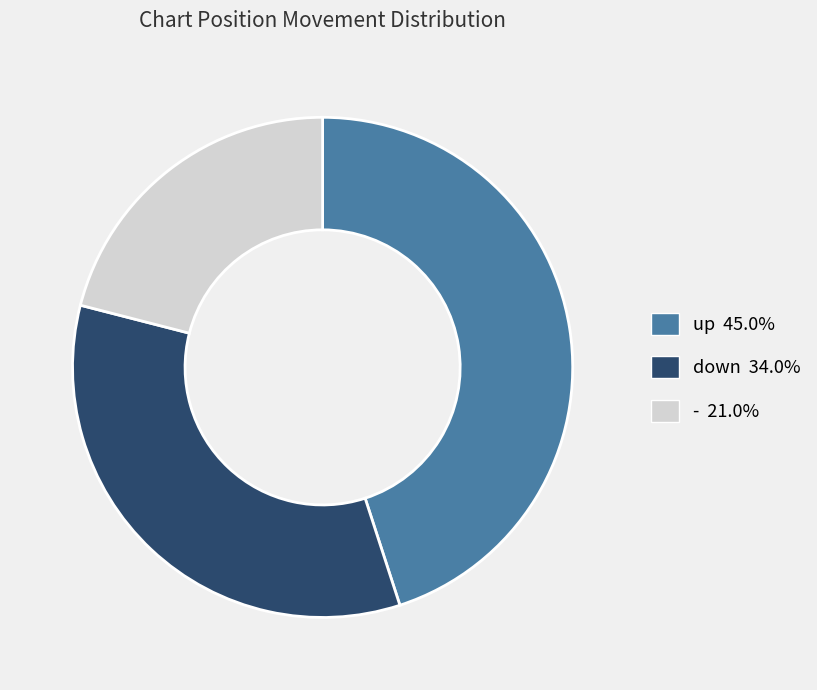

Rank the categories by value from highest to lowest.

up, down, -